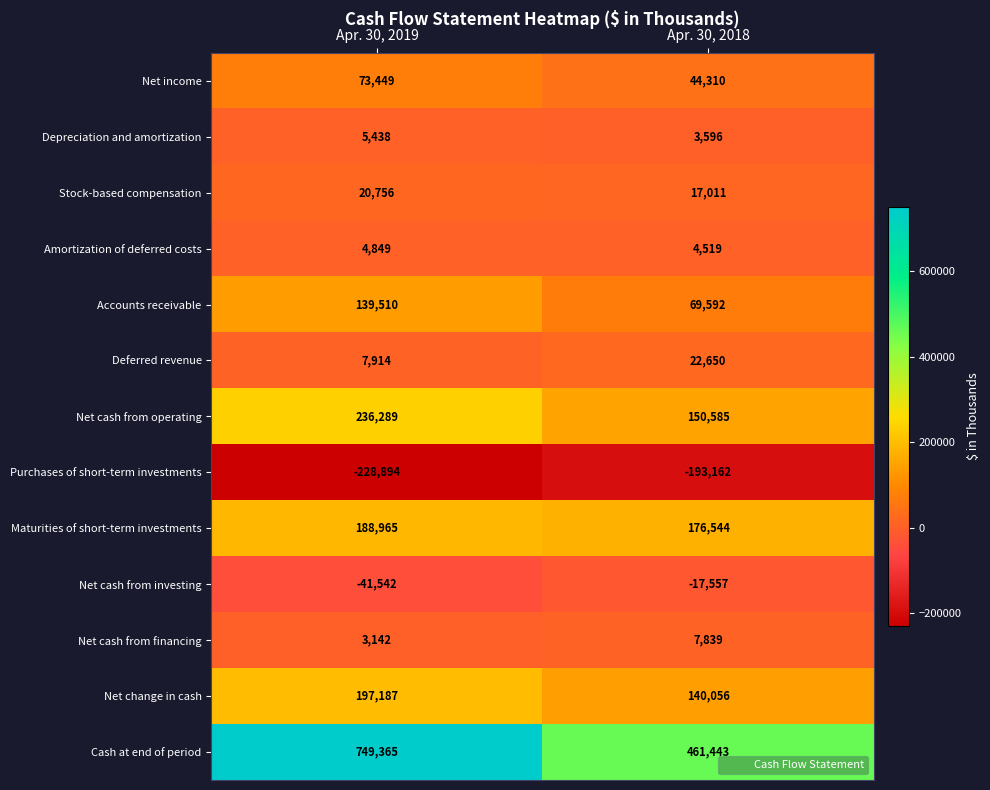

Which series has the largest range (max minus min)?

Cash at end of period